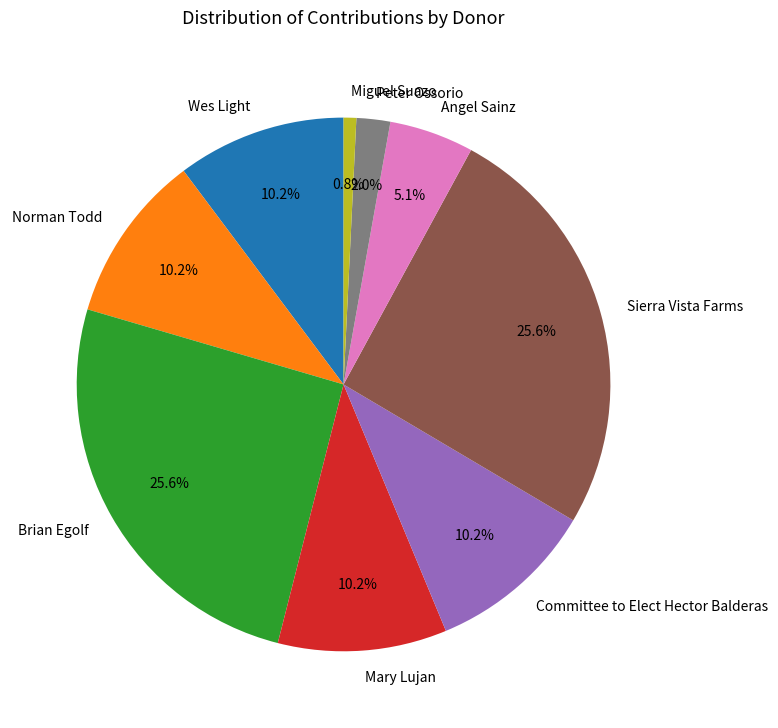

The Committee to Elect Hector Balderas slice represents 10% of the pie. True or false?

True